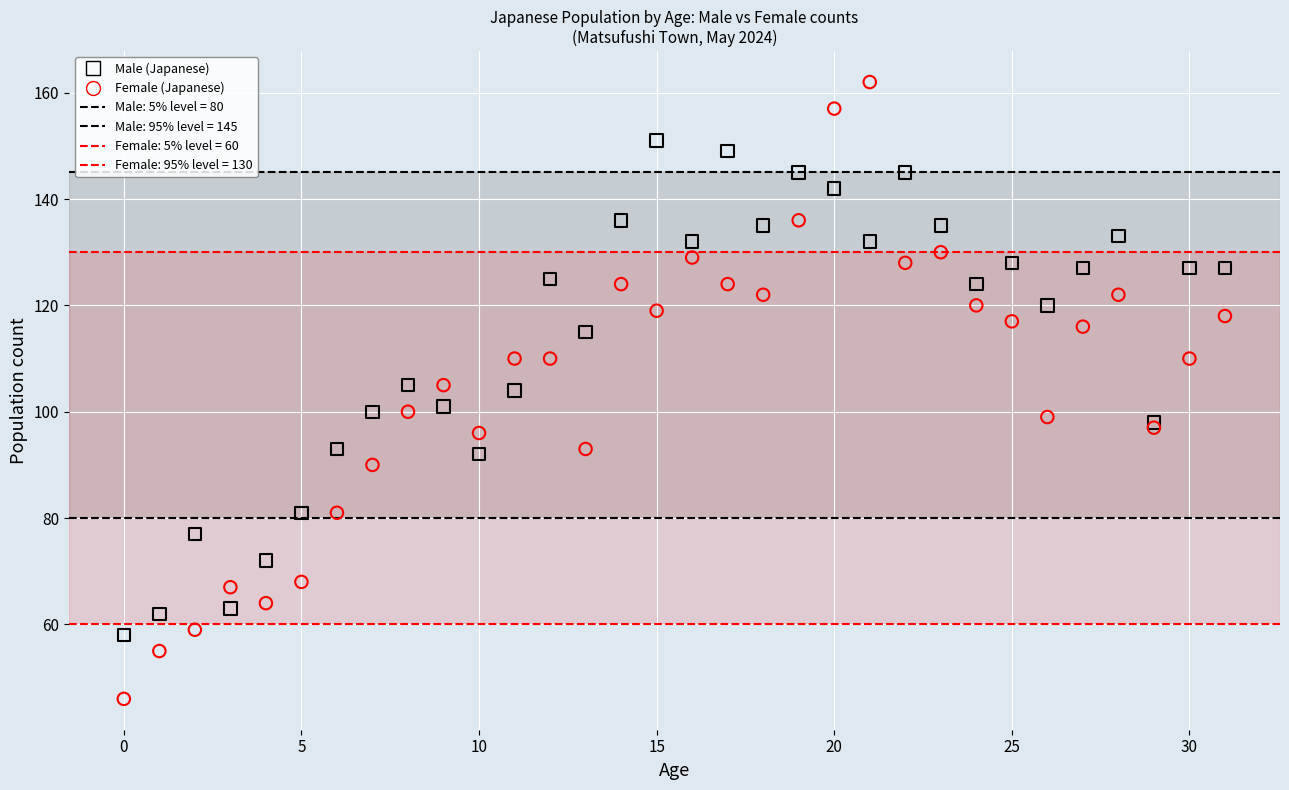

Which series has the widest spread of Y values?

Female (Japanese)